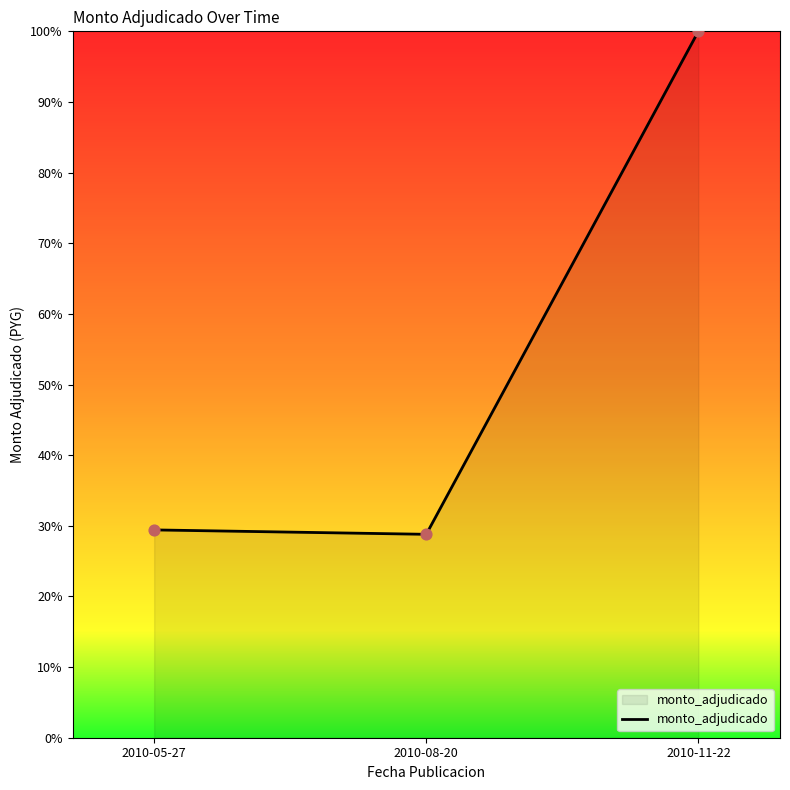

What is the change in value from 2010-05-27 to 2010-11-22?

+70.6